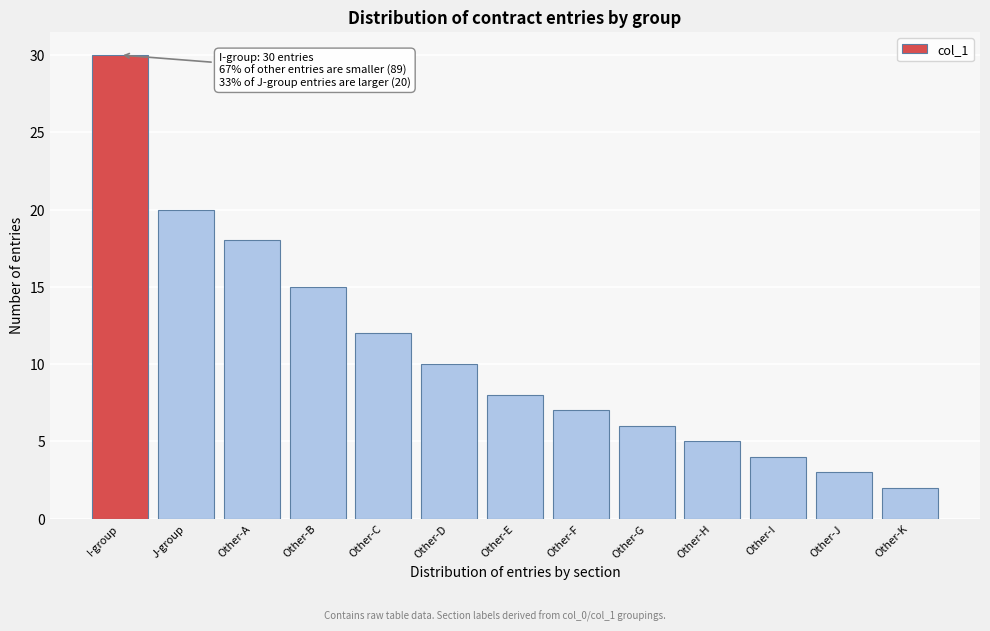

Reading left to right, extract all data points from this chart.

I-group=30	J-group=20	Other-A=18	Other-B=15	Other-C=12	Other-D=10	Other-E=8	Other-F=7	Other-G=6	Other-H=5	Other-I=4	Other-J=3	Other-K=2